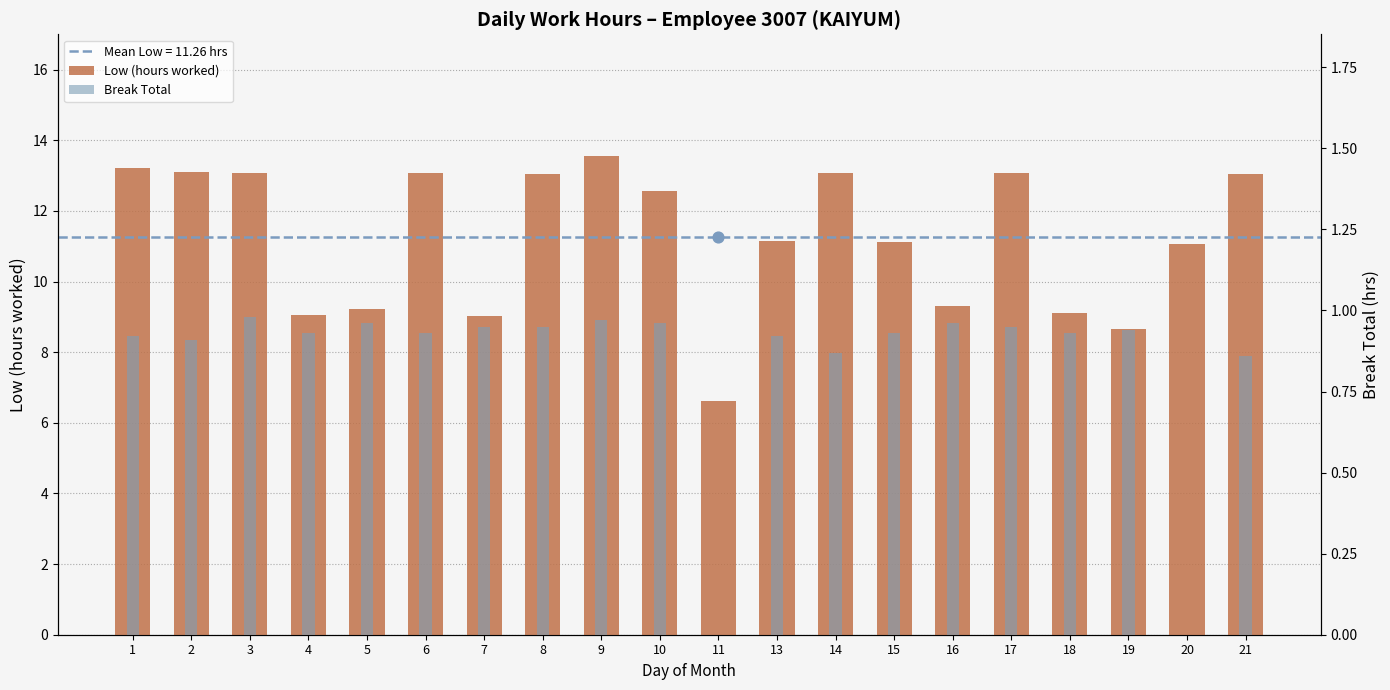

Which series has the largest total across all categories?

Low (hours worked)